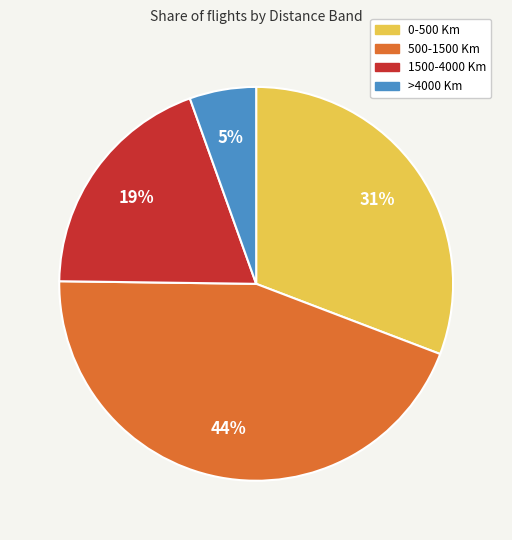

To the nearest percent, what is the difference between the largest and smallest slice percentages?

39%